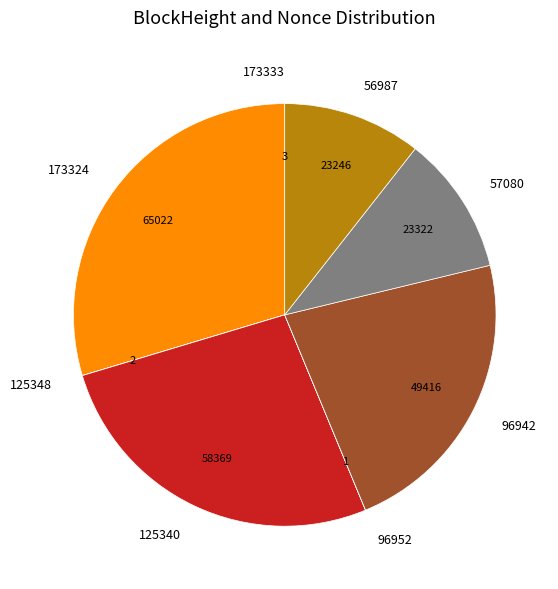

Combined, do 56987 and 125340 account for over 50%?

No